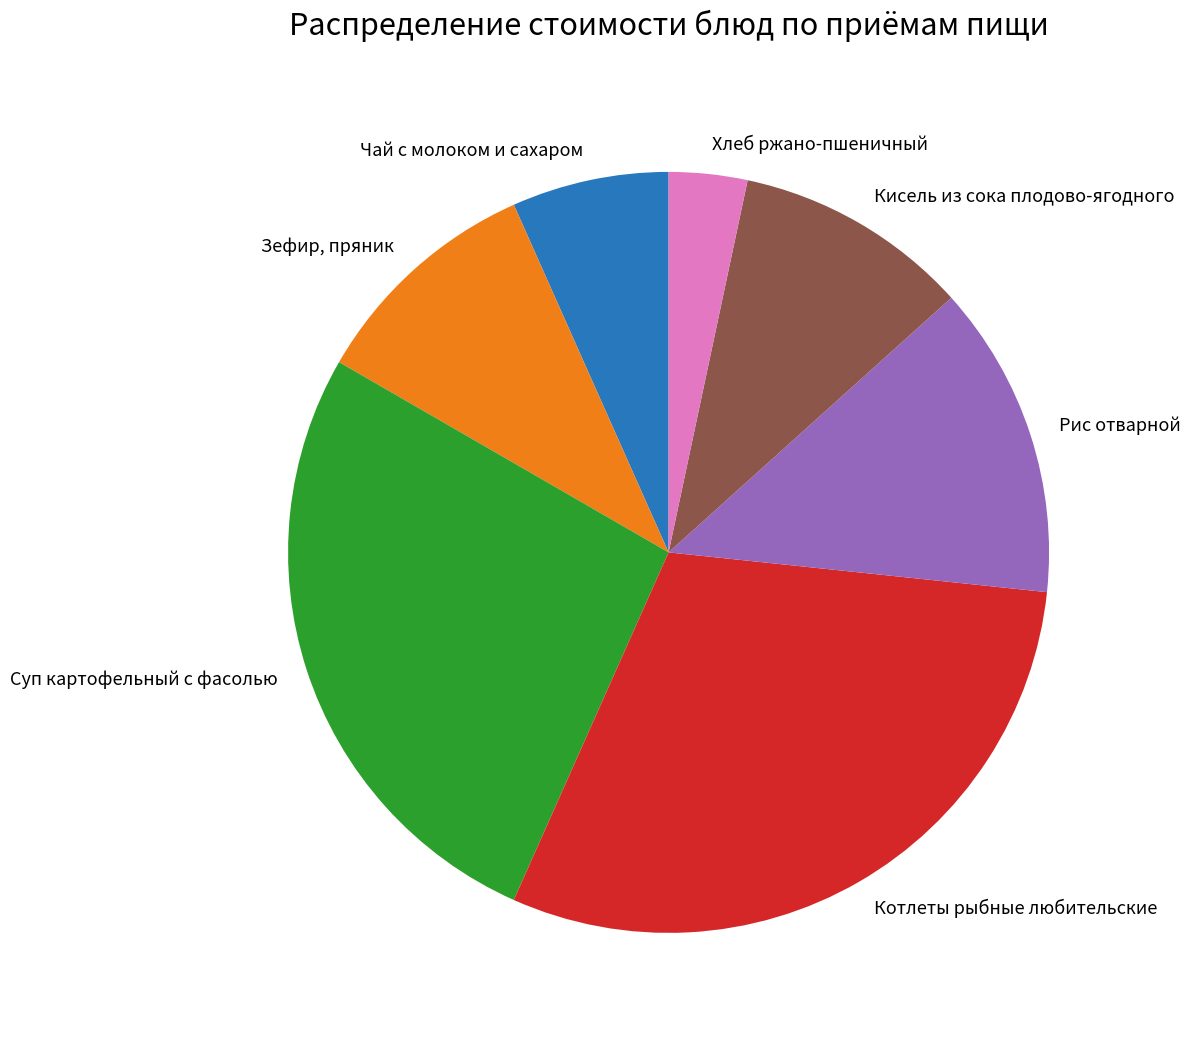

Which has a higher value, Хлеб ржано-пшеничный or Кисель из сока плодово-ягодного?

Кисель из сока плодово-ягодного